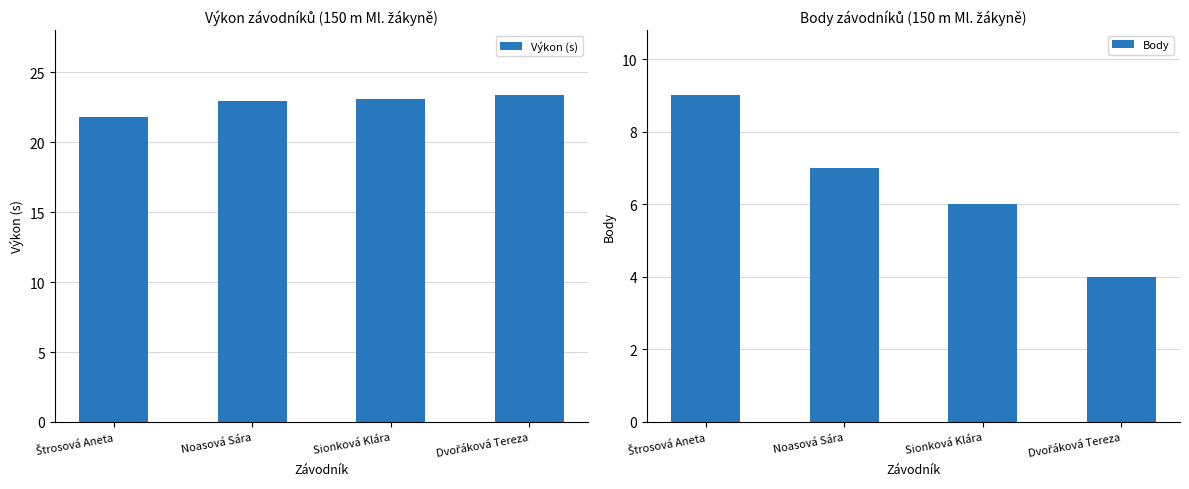

Between Dvořáková Tereza and Štrosová Aneta, which is larger?

Dvořáková Tereza